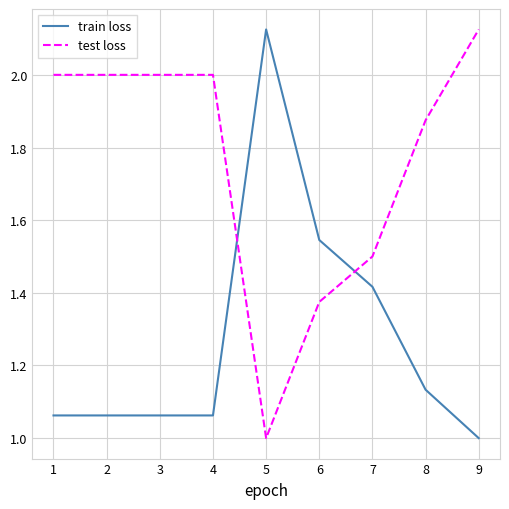

How many series are shown in this chart?

2